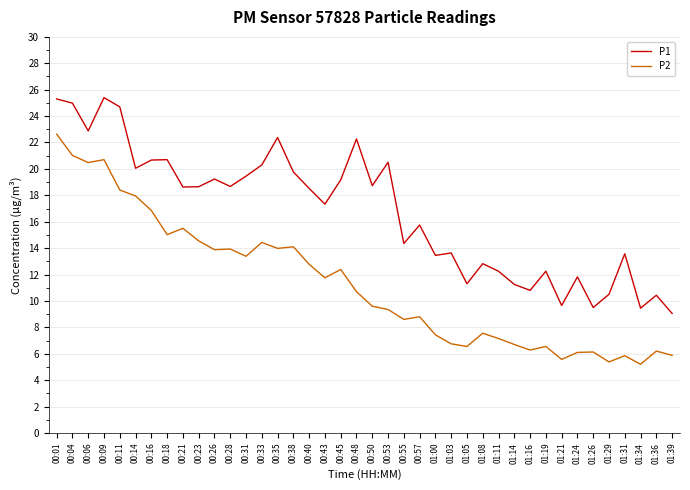

The P2 series shows 8.6 at 00:01. True or false?

False